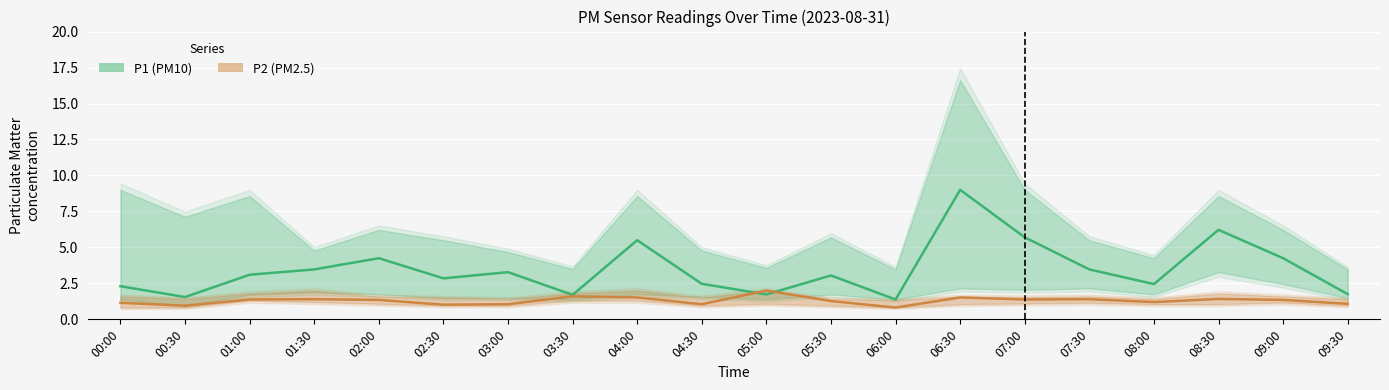

Reading right to left, what are all the values shown in this chart?

P1 (PM10): 1.8	4.2	6.2	2.5	3.5	5.7	9.0	1.4	3.0	1.7	2.5	5.5	1.7	3.3	2.9	4.2	3.5	3.1	1.6	2.3
P2 (PM2.5): 1.1	1.4	1.4	1.2	1.4	1.4	1.5	0.8	1.3	2.0	1.1	1.5	1.6	1.1	1.0	1.4	1.4	1.4	0.9	1.1